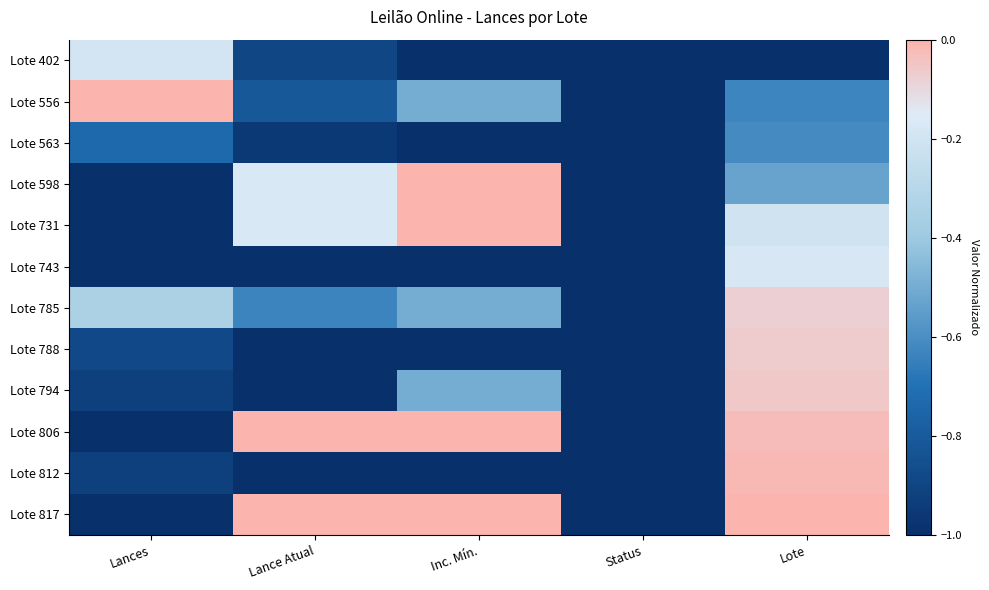

At which category is the sum across all series the highest?

Lote